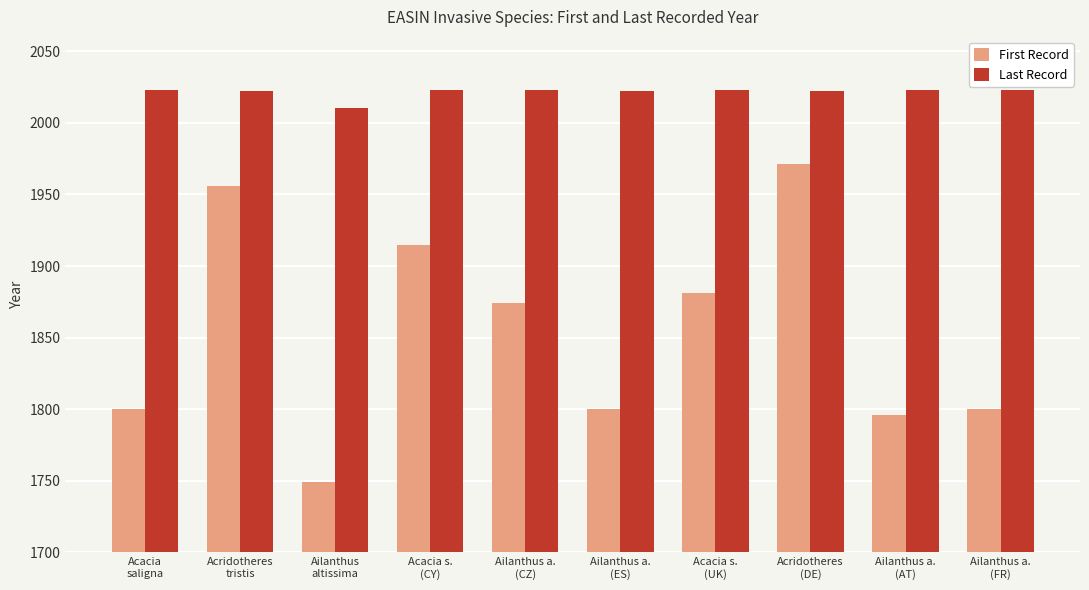

What is the minimum value shown in the chart?

1749